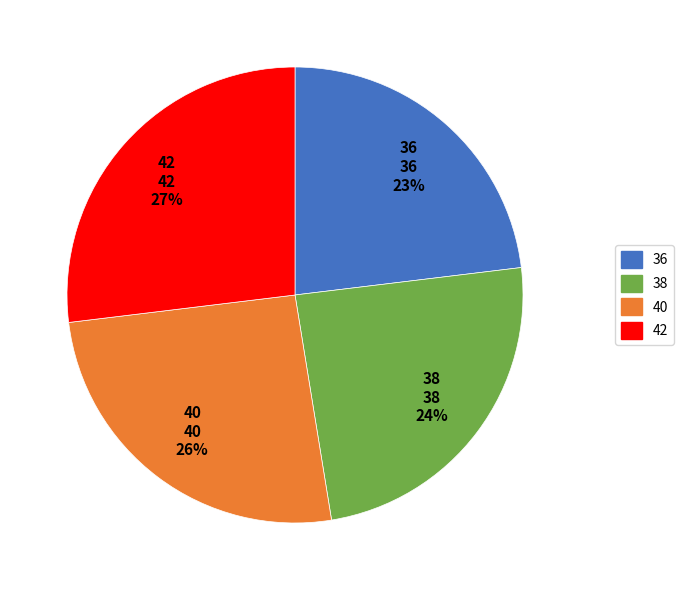

To the nearest percent, what portion does 36 represent?

23%